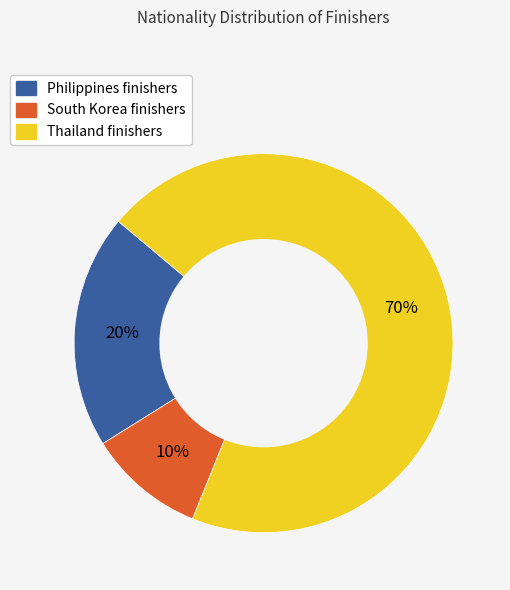

True or false: Thailand accounts for 70% of the total.

True